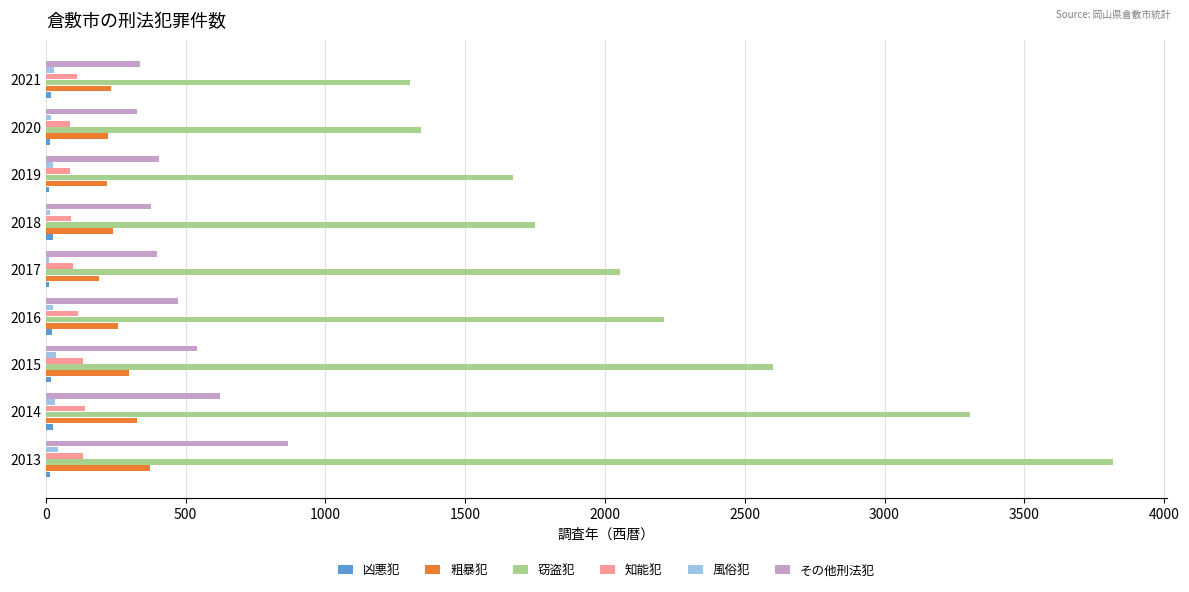

The value of 窃盗犯 at 2020 is 1341. True or false?

True